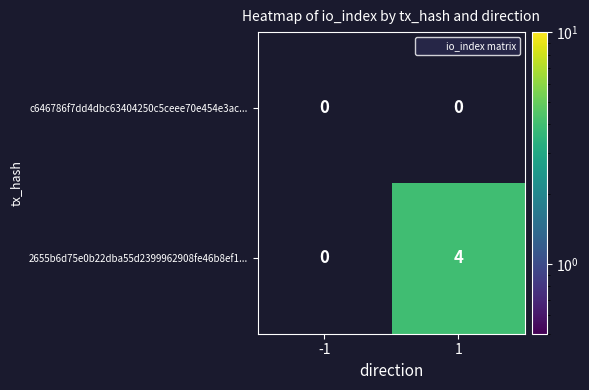

At 1, list the series in order from smallest to largest.

c646786f7dd4dbc63404250c5ceee70e454e3ac..., 2655b6d75e0b22dba55d2399962908fe46b8ef1...